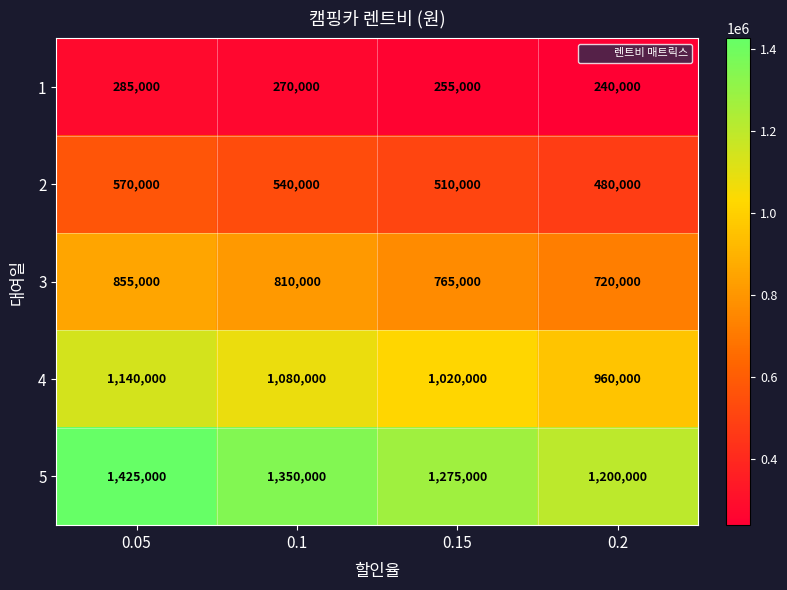

What is the difference between the maximum and second lowest values in the 1 series?

30000